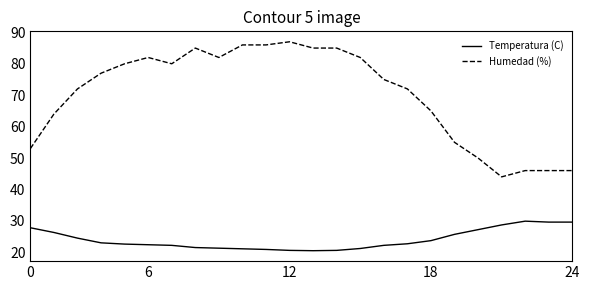

Is this an area chart (filled region under the line)?

No